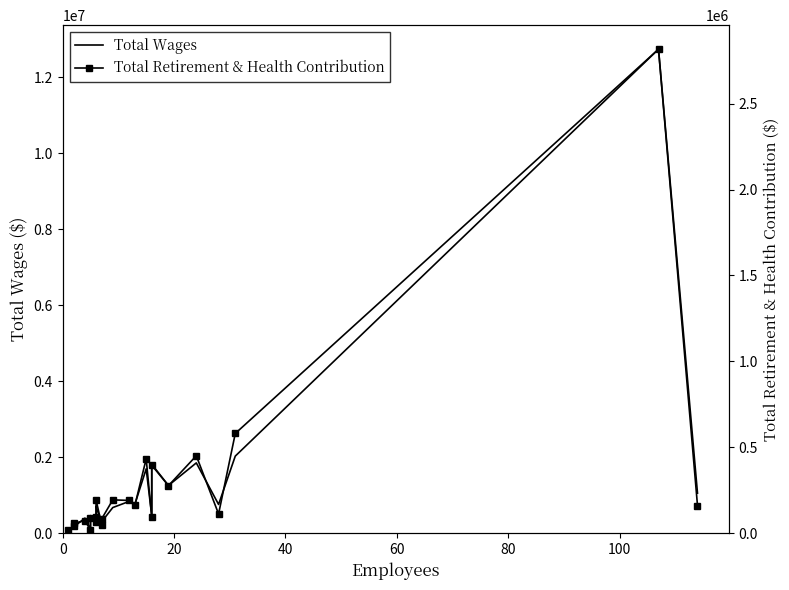

In Total Retirement & Health Contribution, how many points are lower than both neighbors (excluding endpoints)?

7